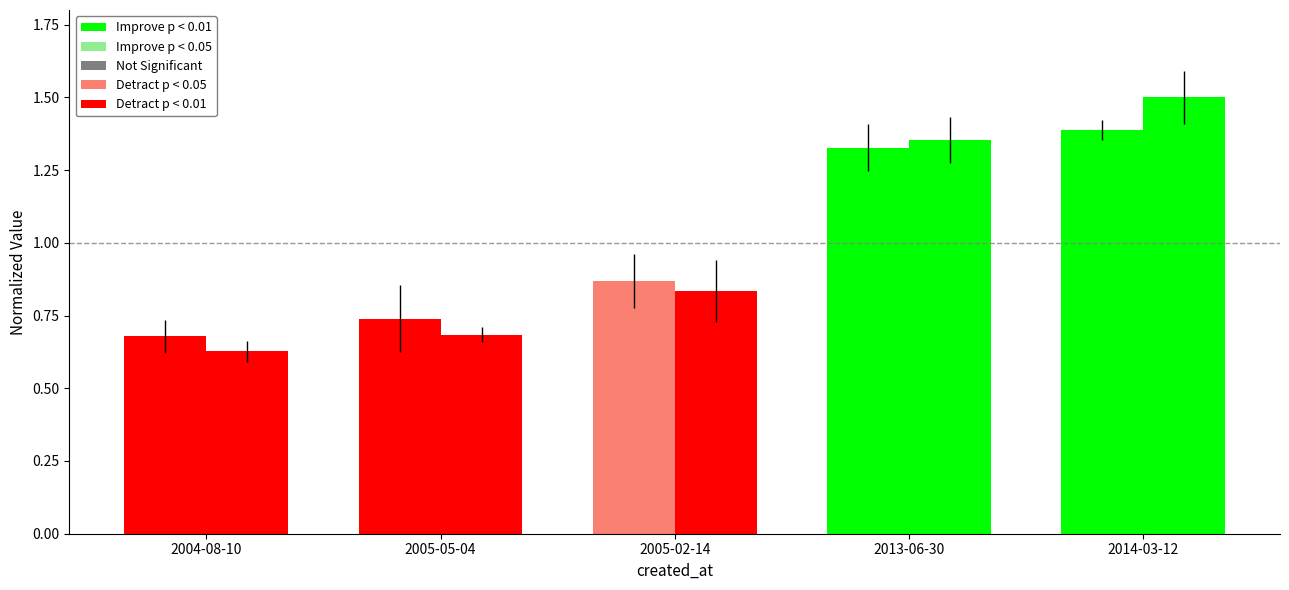

At which category does the chart reach its minimum across all series?

2004-08-10